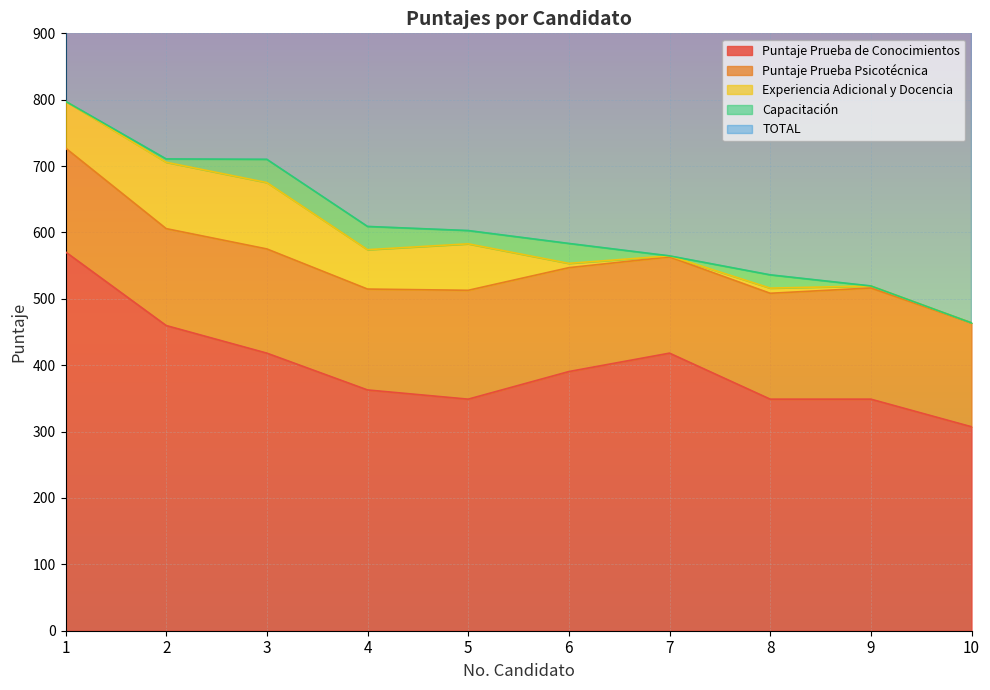

What is the highest value of the Experiencia Adicional y Docencia series?

100.0